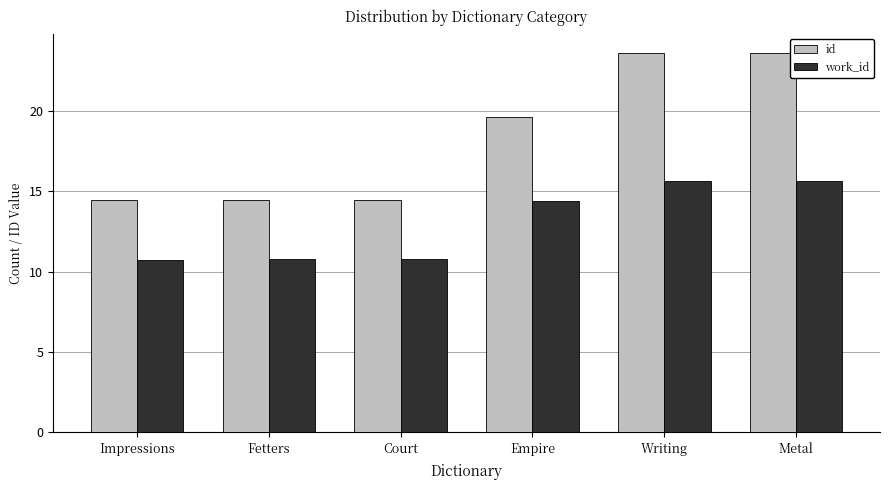

How many data points in id are less than 19?

3